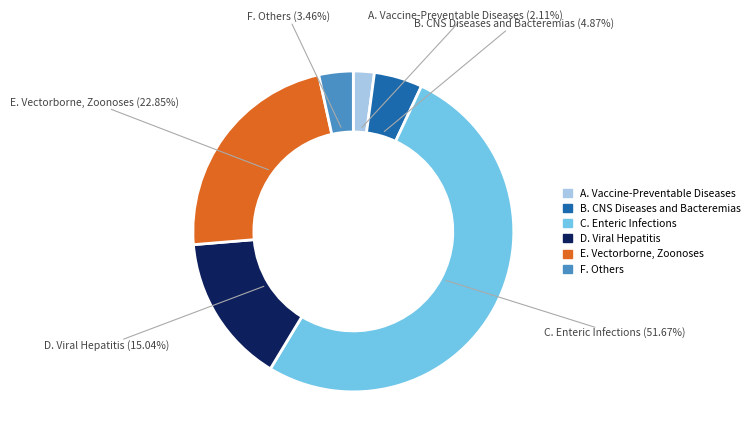

What is the largest slice in the pie chart?

C. Enteric Infections